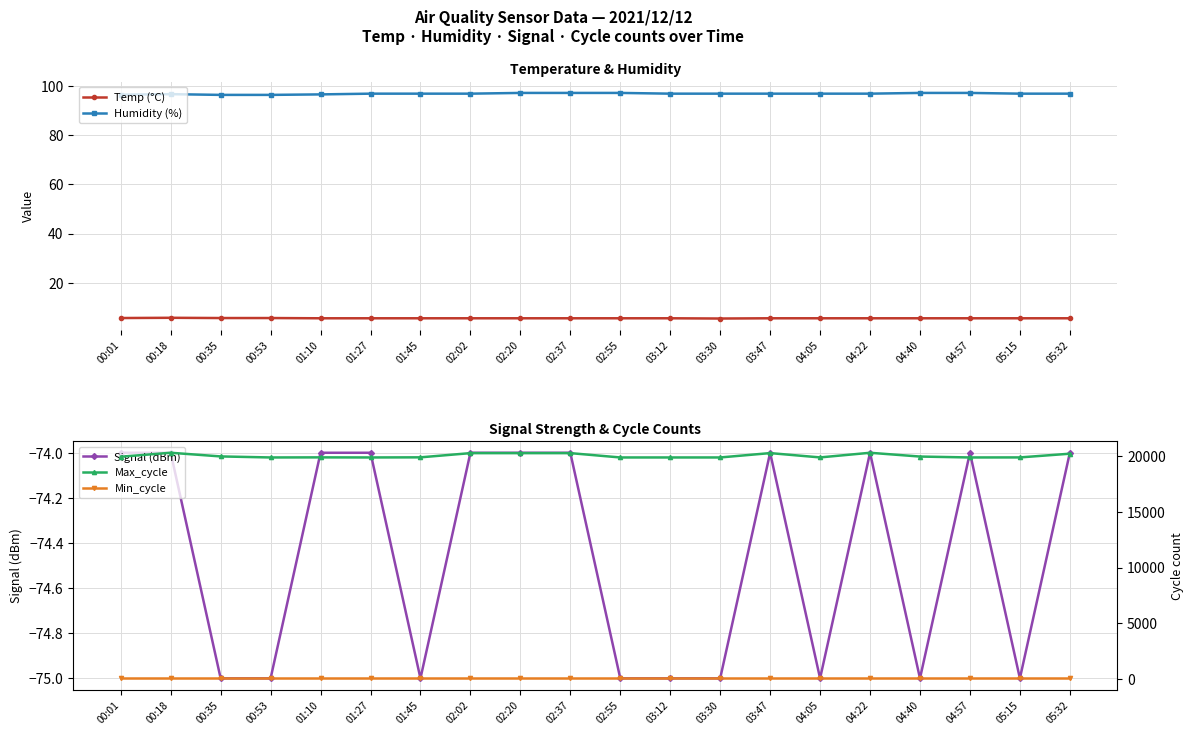

Between 04:05 and 05:15, which is larger?

04:05